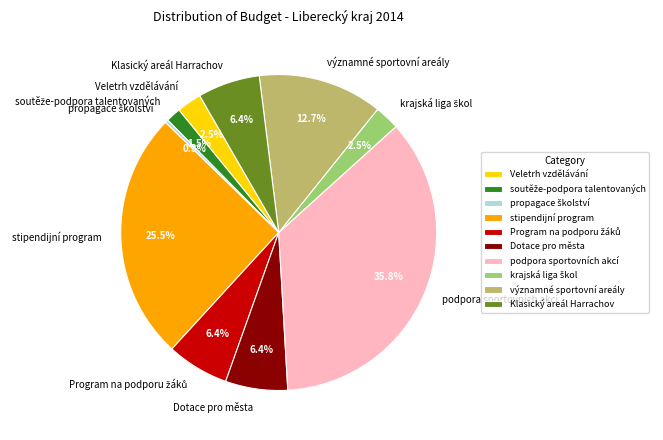

Does any single category account for the majority?

No